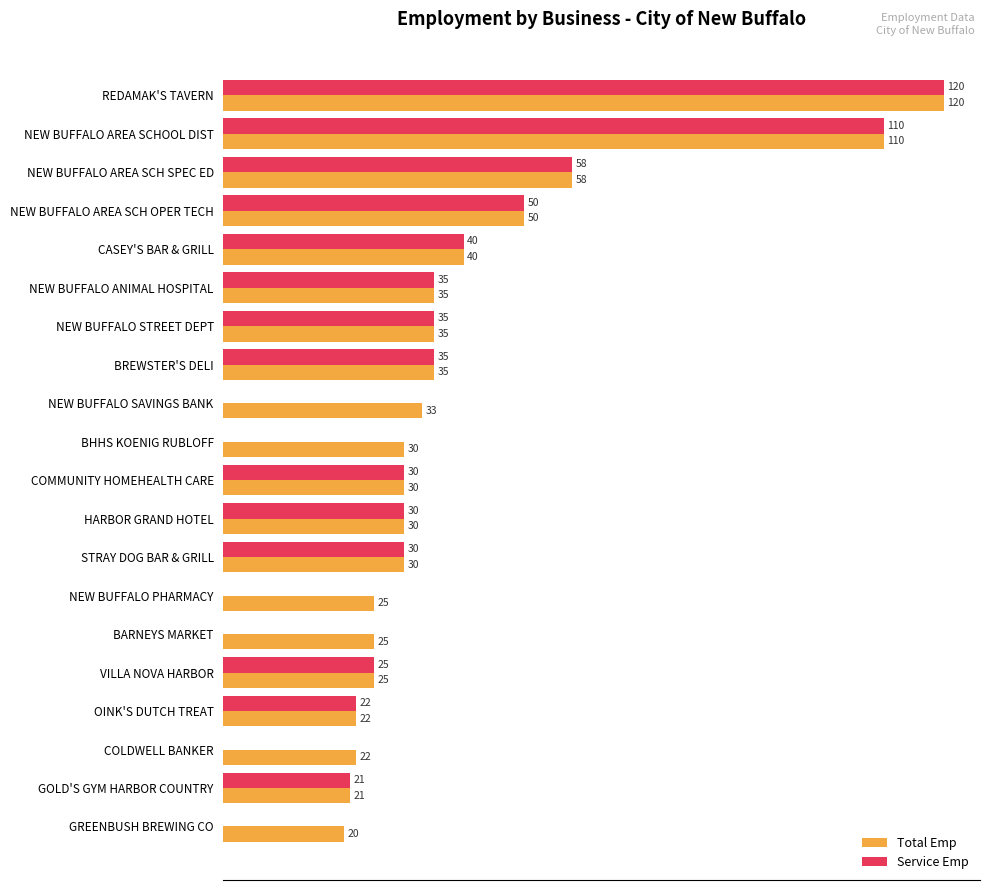

What are all the series names shown in the legend?

Total Emp, Service Emp